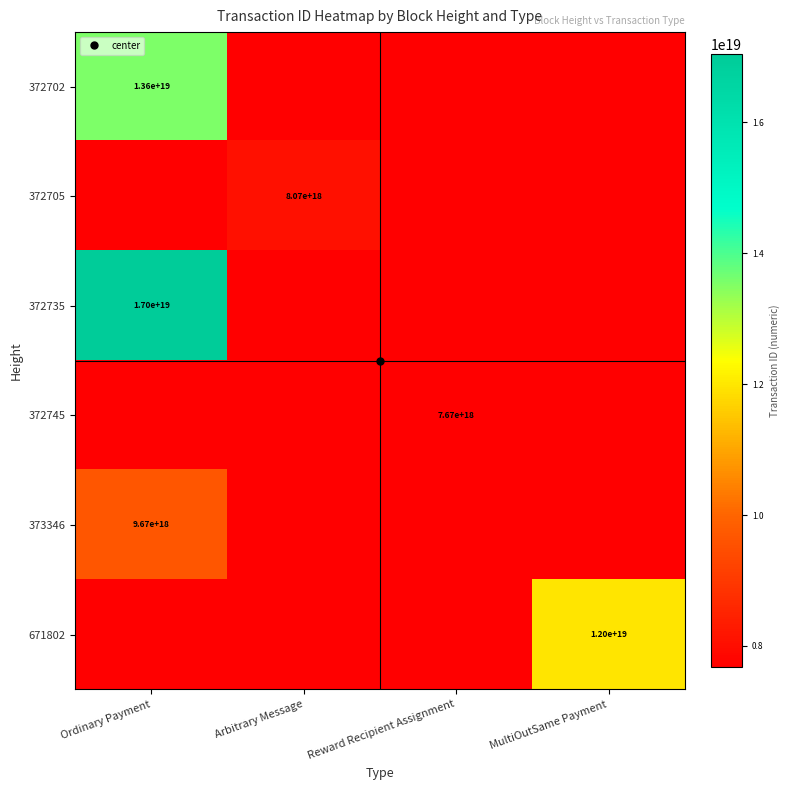

At which label does 373346 reach its minimum?

Ordinary Payment